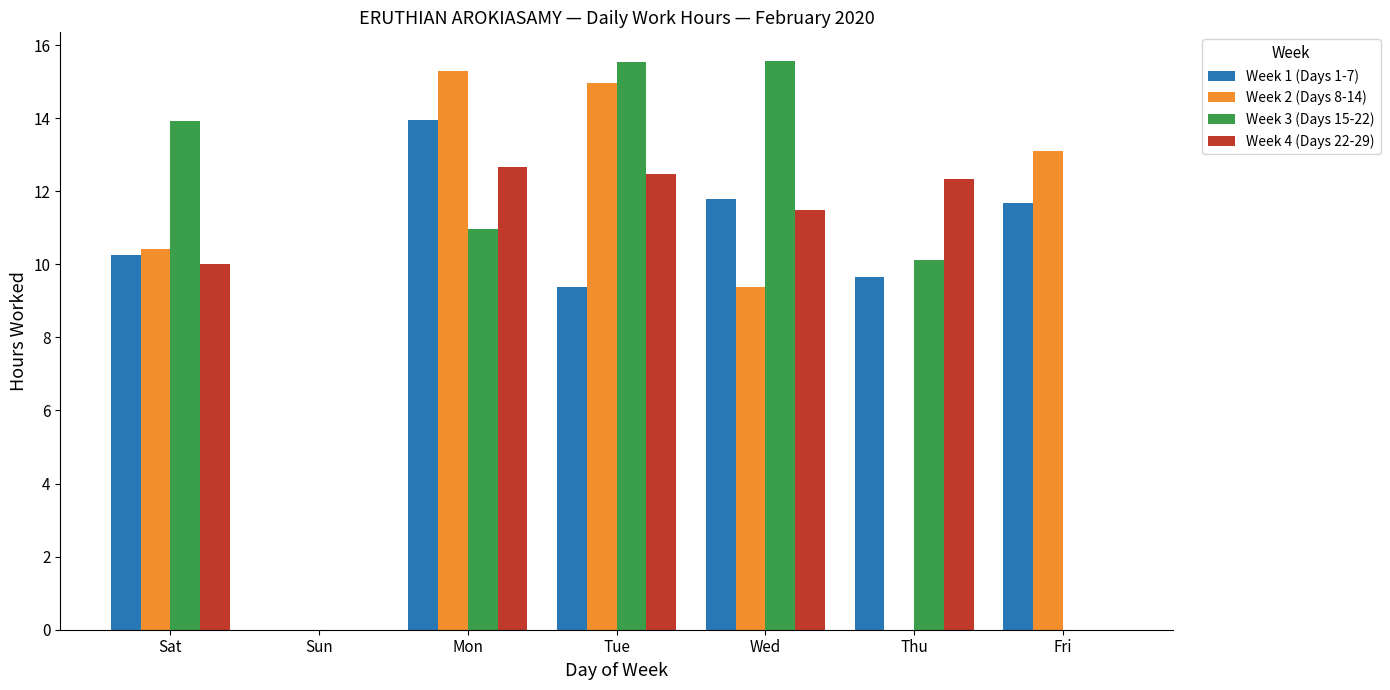

Is it true that Week 2 (Days 8-14) equals 17.3 at Fri?

False